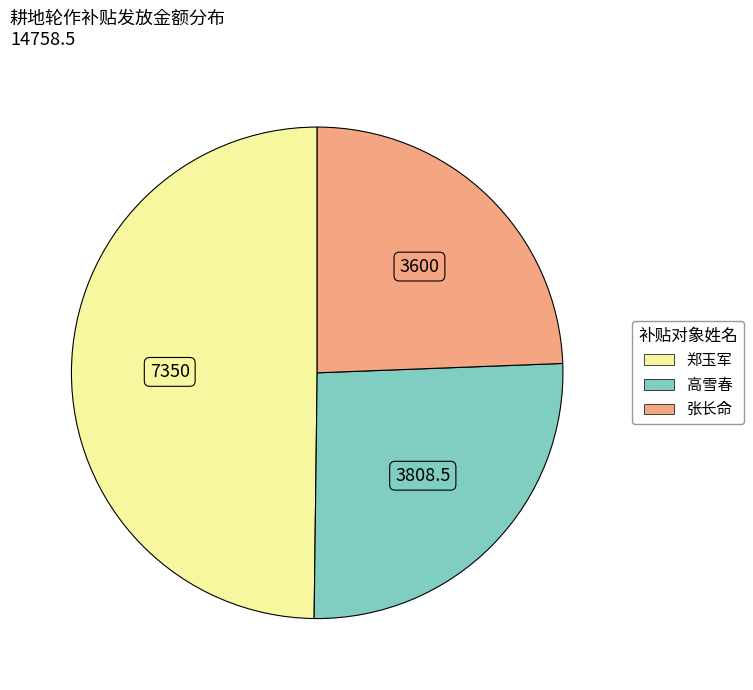

Does 高雪春 account for over 50% of the chart?

No